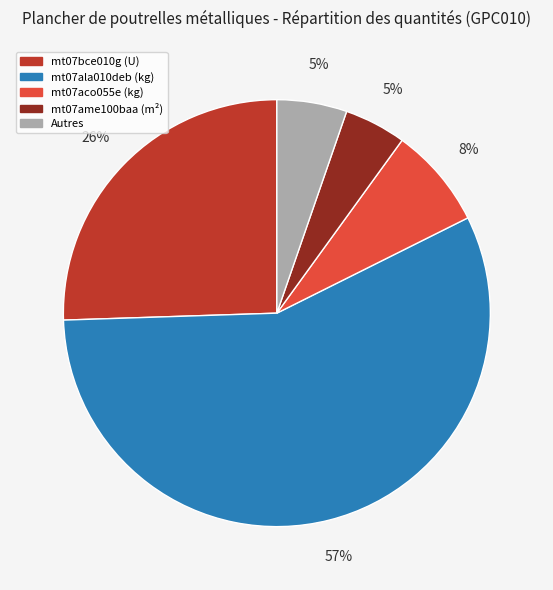

To the nearest percent, what is the average slice percentage?

20%